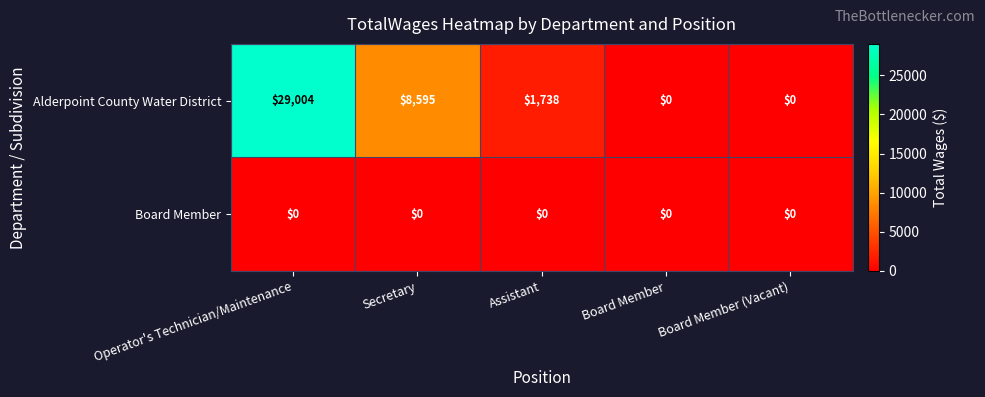

Is it true that Alderpoint County Water District equals 1738 at Assistant?

True